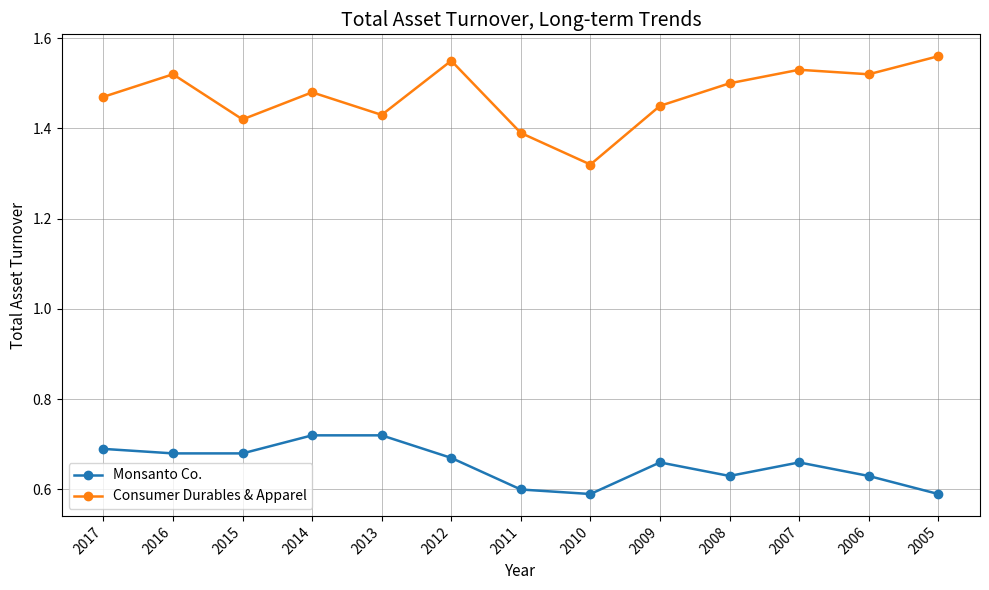

What is the difference between the highest and lowest values at 2006?

0.9